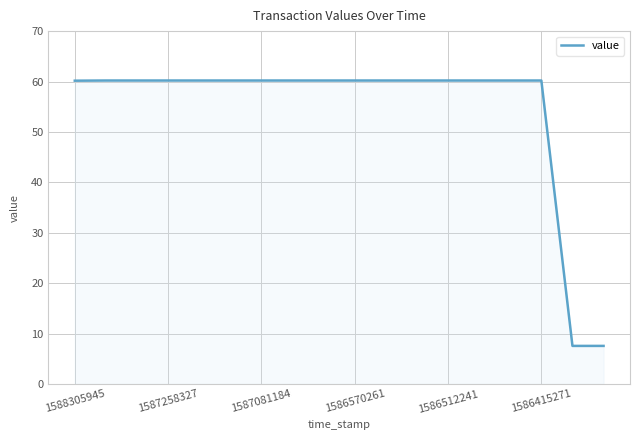

What is the greatest value displayed?

60.2